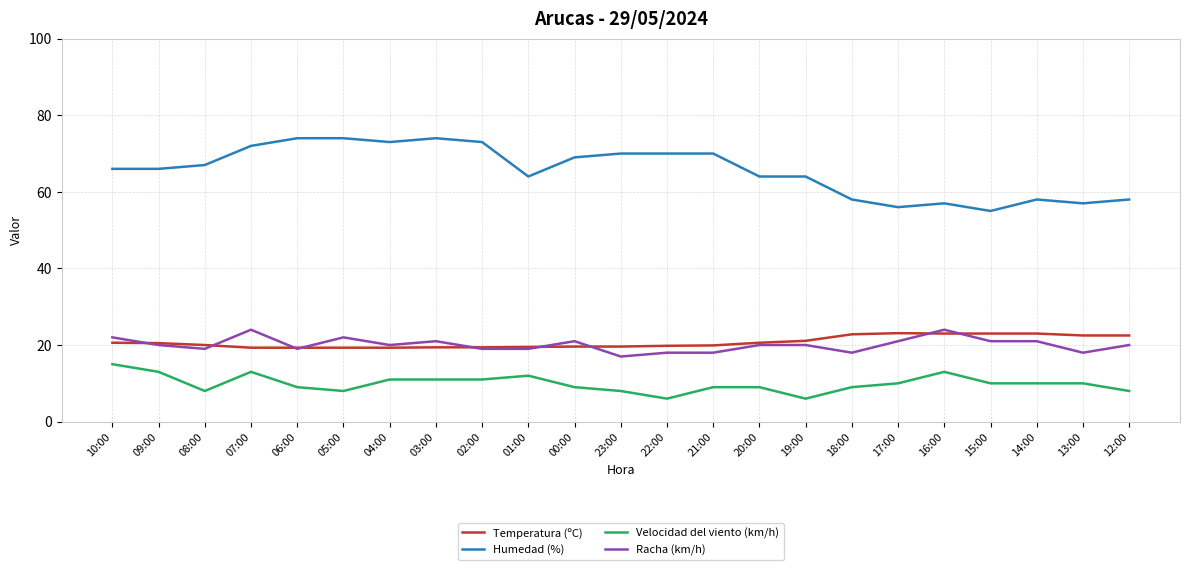

What is the total value across all series at 03:00?

125.4